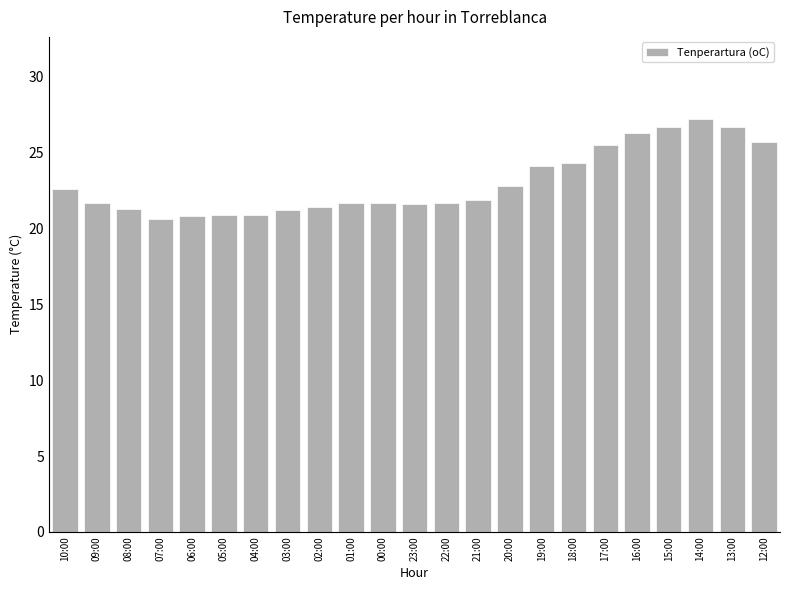

The chart shows a value of 21.2 at 03:00. True or false?

True